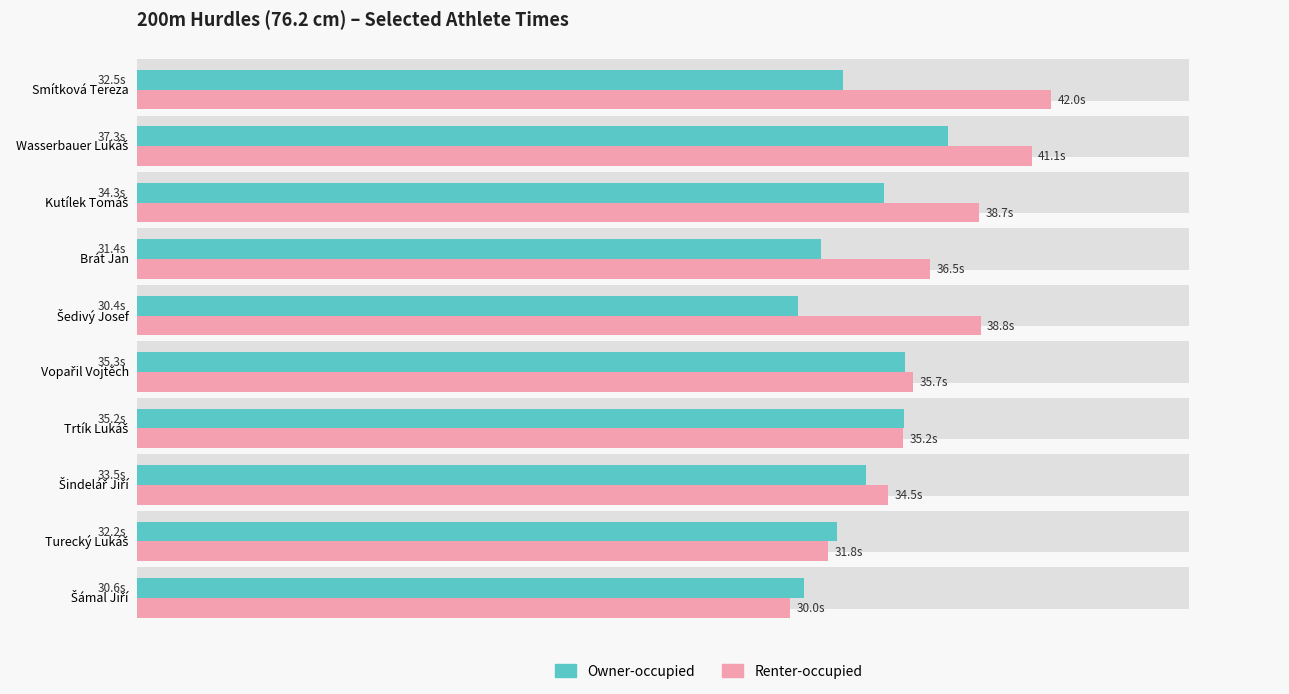

Reading left to right, list all the values displayed in this chart.

Owner-occupied: 30.6	32.2	33.5	35.2	35.3	30.4	31.4	34.3	37.3	32.5
Renter-occupied: 30.0	31.8	34.5	35.2	35.7	38.8	36.5	38.7	41.1	42.0